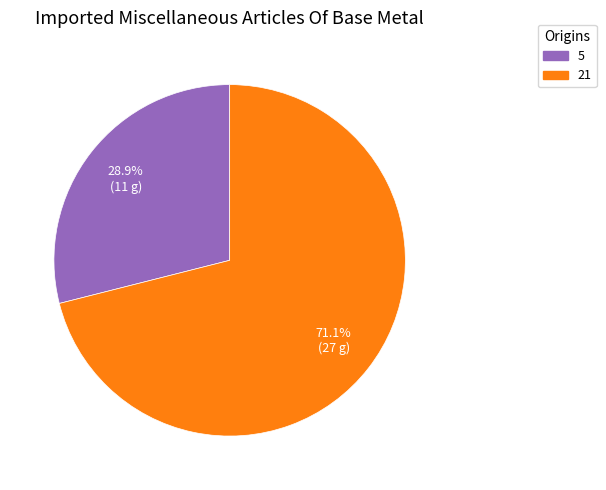

What percentage do 21 and 5 together represent?

100.0%